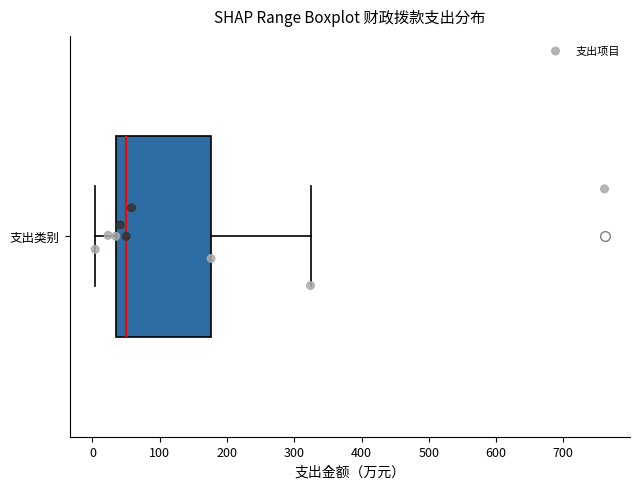

Where is the left edge of the box for 支出类别 on the x-axis? The values are not printed on the chart, so give them approximately, as read against the axis.

30